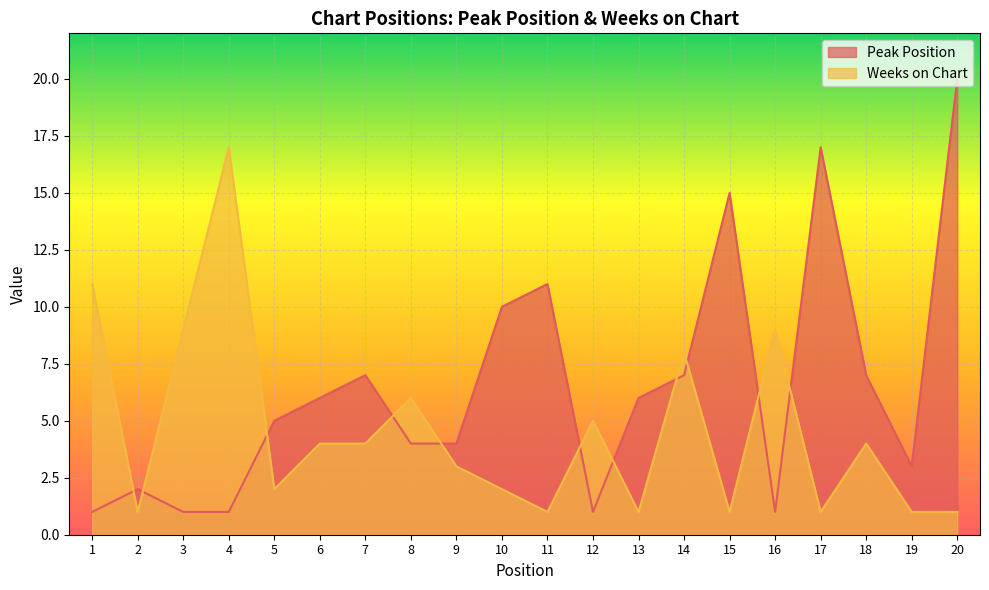

True or false: Weeks on Chart has more than 0 interior local peaks.

True